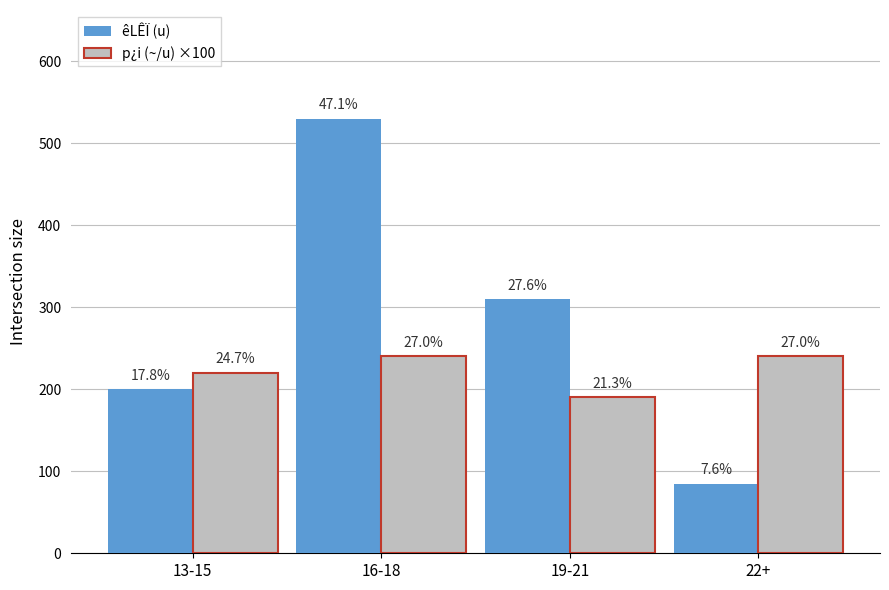

Reading left to right, transcribe all the data shown in this chart.

êLÊÏ (u): 13-15=200.0	16-18=530.0	19-21=310.0	22+=85.0
p¿i (~/u) ×100: 13-15=220.0	16-18=240.0	19-21=190.0	22+=240.0